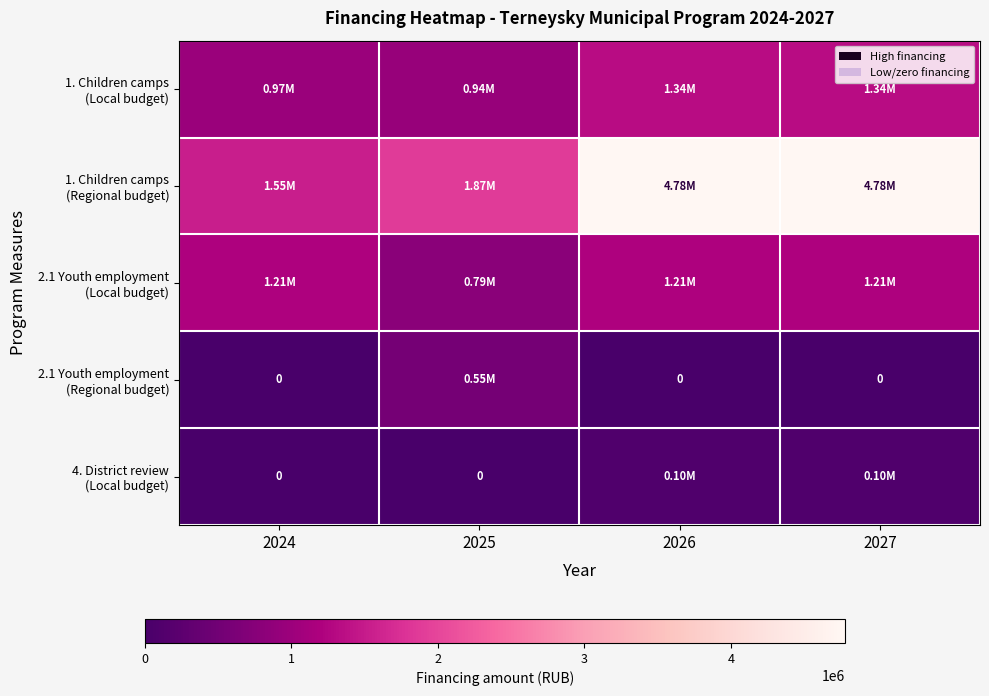

Is it true that 1. Children camps (Local budget) equals 0.4 at 2026?

False